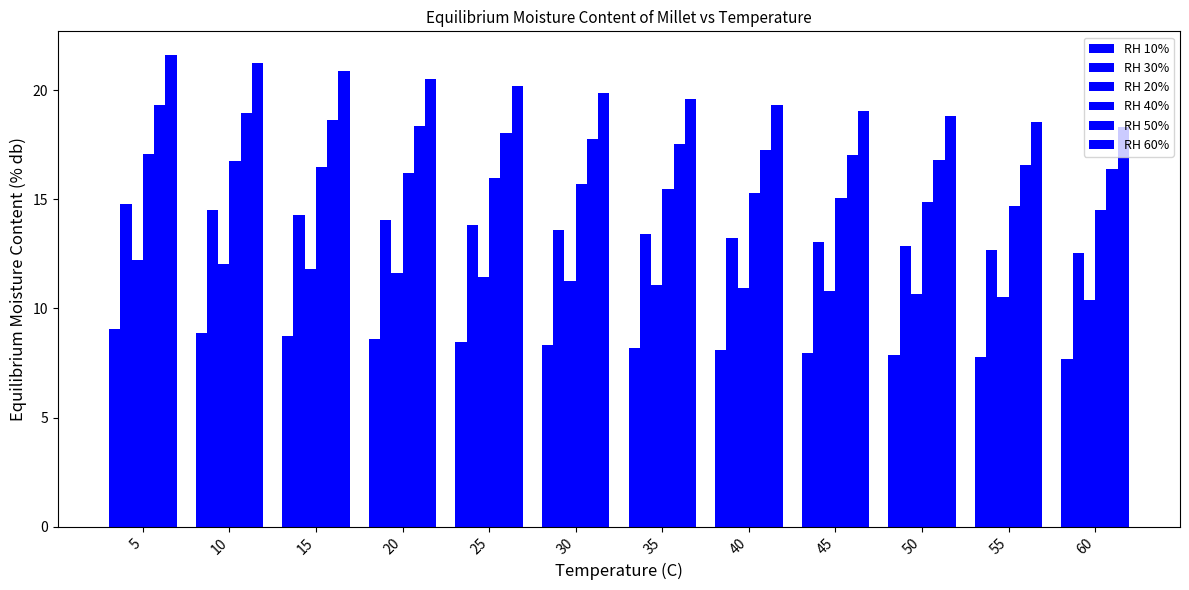

Which series has the widest spread of values?

RH 60%